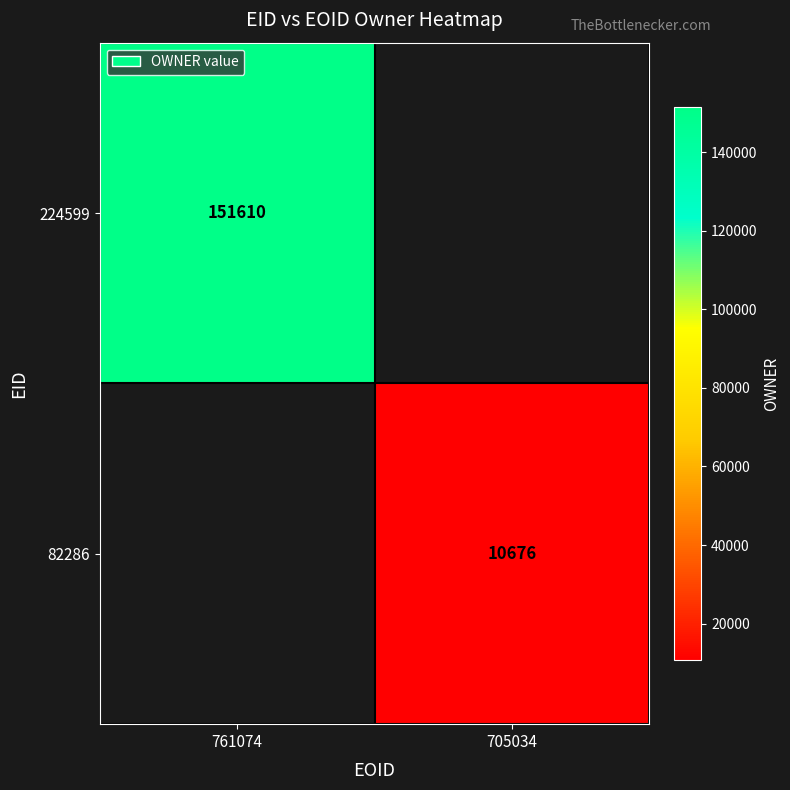

True or false: 82286 has a value of 17239 at 705034.

False